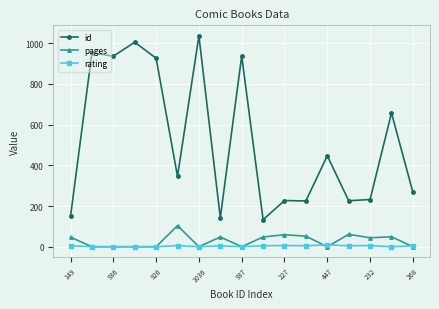

List the series in order of their peak value, lowest first.

rating, pages, id